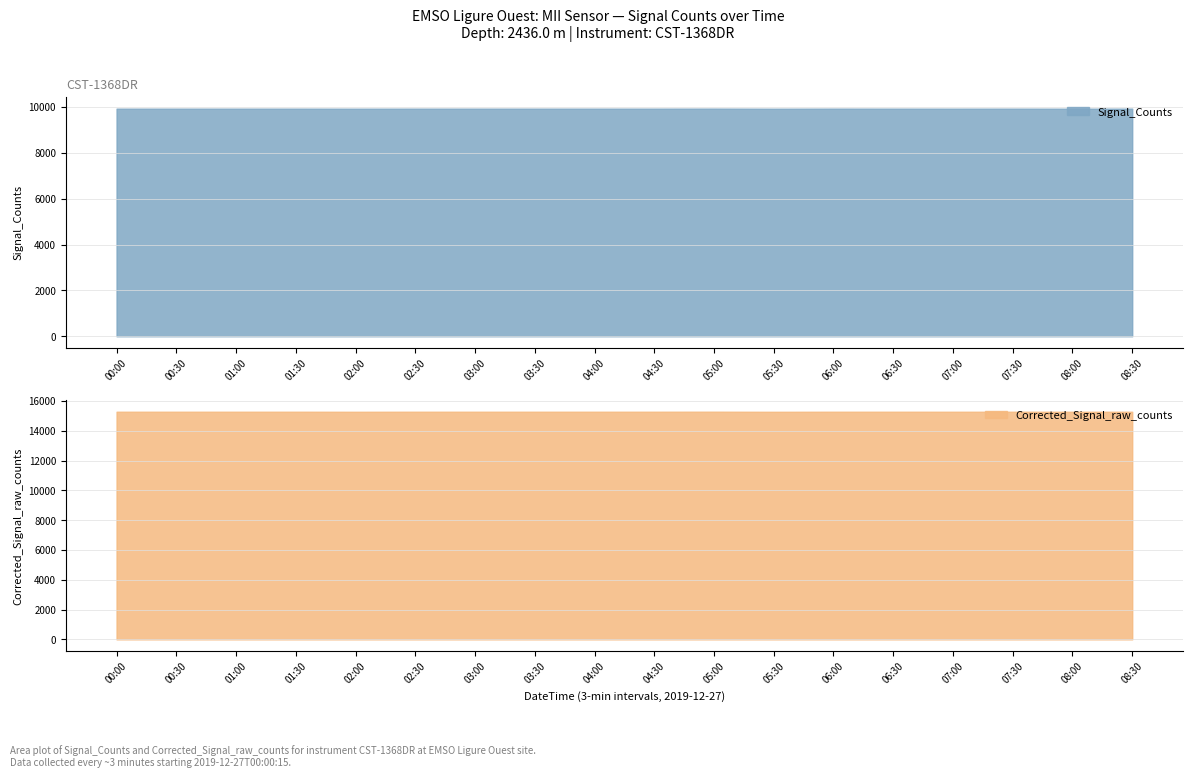

What is the difference between the Corrected_Signal_raw_counts values at 00:00 and 05:30?

5